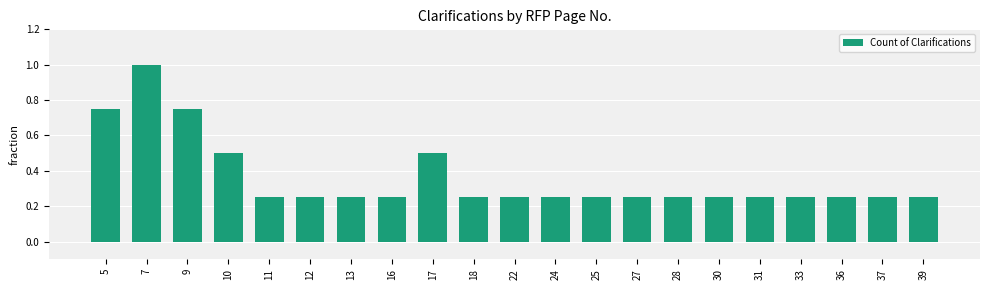

Is it true that the value at 7 is 1.0?

True